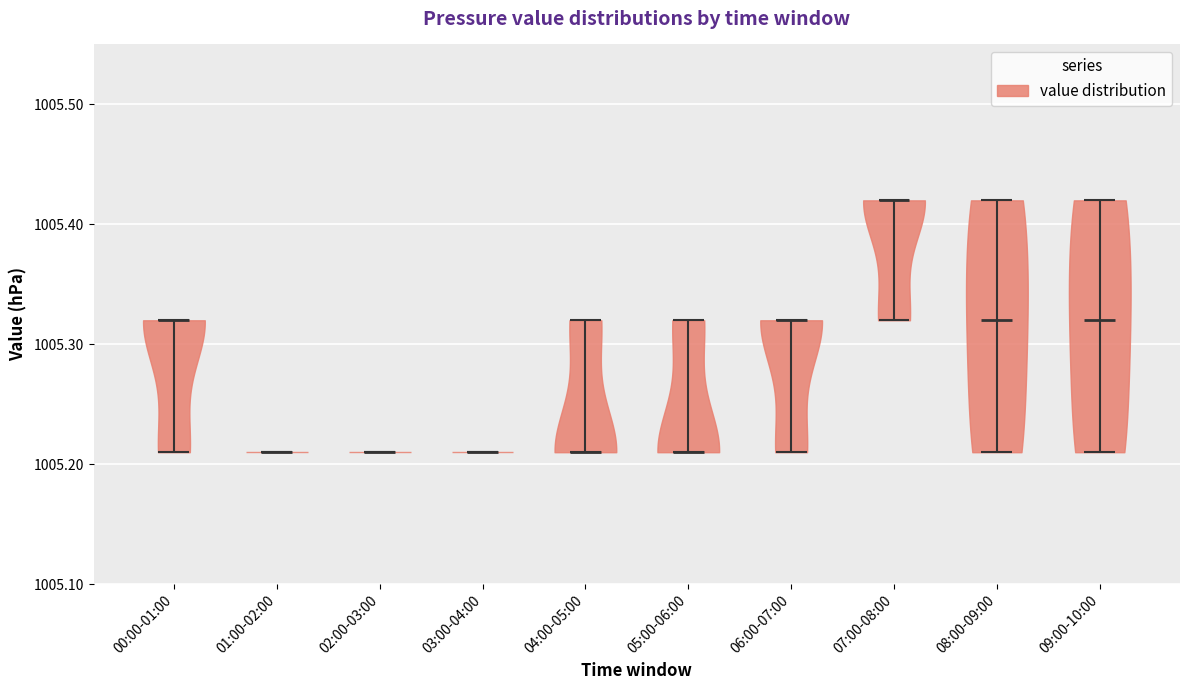

Reading left to right, read every violin against the y-axis: where its median line is, and the lowest and highest points it reaches. The values are not printed on the chart, so give them approximately, as read against the axis.

00:00-01:00: median line 1005.32, lowest point 1005.21, highest point 1005.32
01:00-02:00: median line 1005.21, lowest point 1005.21, highest point 1005.21
02:00-03:00: median line 1005.21, lowest point 1005.21, highest point 1005.21
03:00-04:00: median line 1005.21, lowest point 1005.21, highest point 1005.21
04:00-05:00: median line 1005.21, lowest point 1005.21, highest point 1005.32
05:00-06:00: median line 1005.21, lowest point 1005.21, highest point 1005.32
06:00-07:00: median line 1005.32, lowest point 1005.21, highest point 1005.32
07:00-08:00: median line 1005.42, lowest point 1005.32, highest point 1005.42
08:00-09:00: median line 1005.32, lowest point 1005.21, highest point 1005.42
09:00-10:00: median line 1005.32, lowest point 1005.21, highest point 1005.42